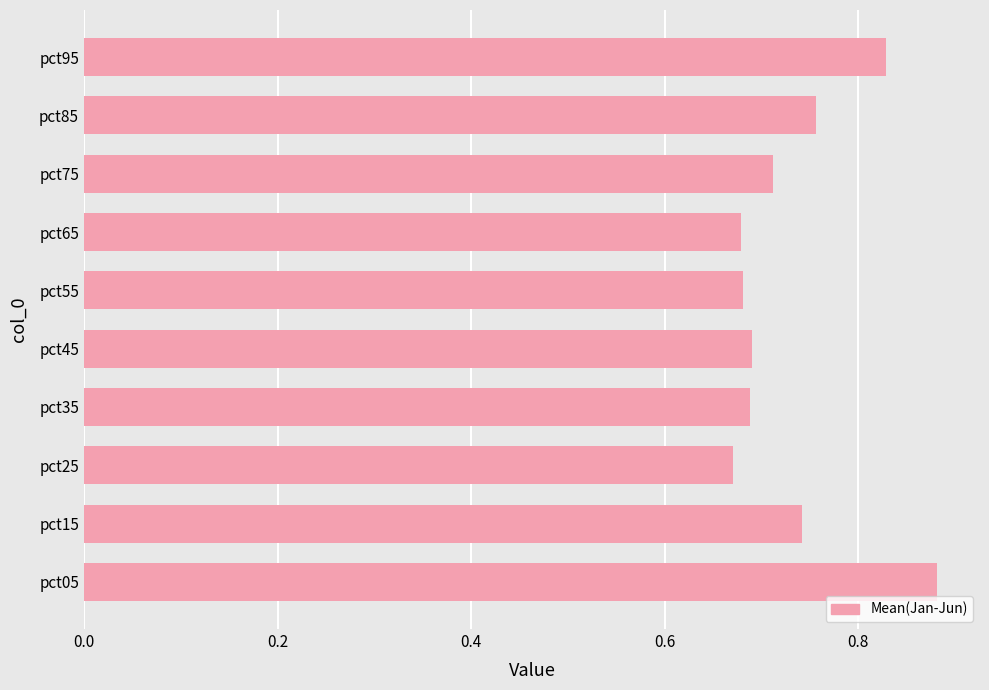

Which has a higher value, pct75 or pct45?

pct75